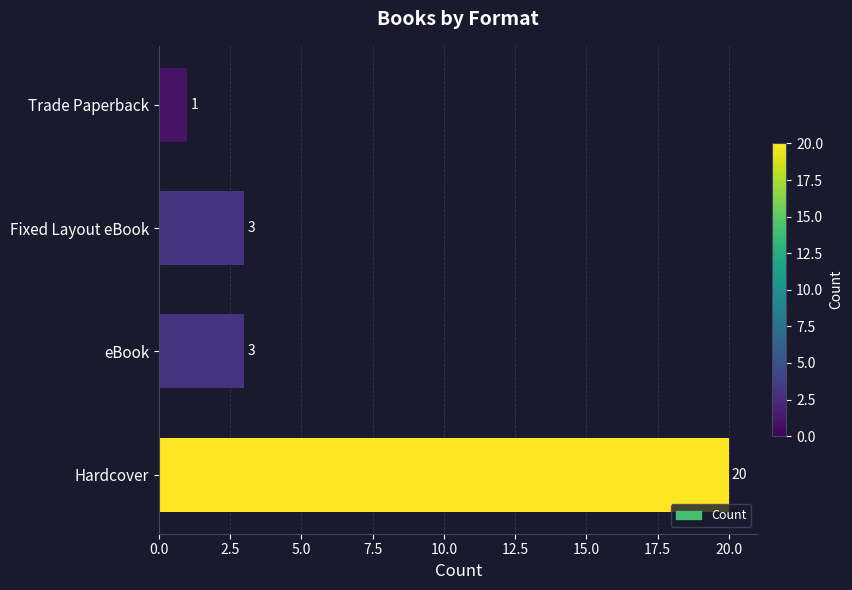

Which label corresponds to the smallest value in the chart?

Trade Paperback